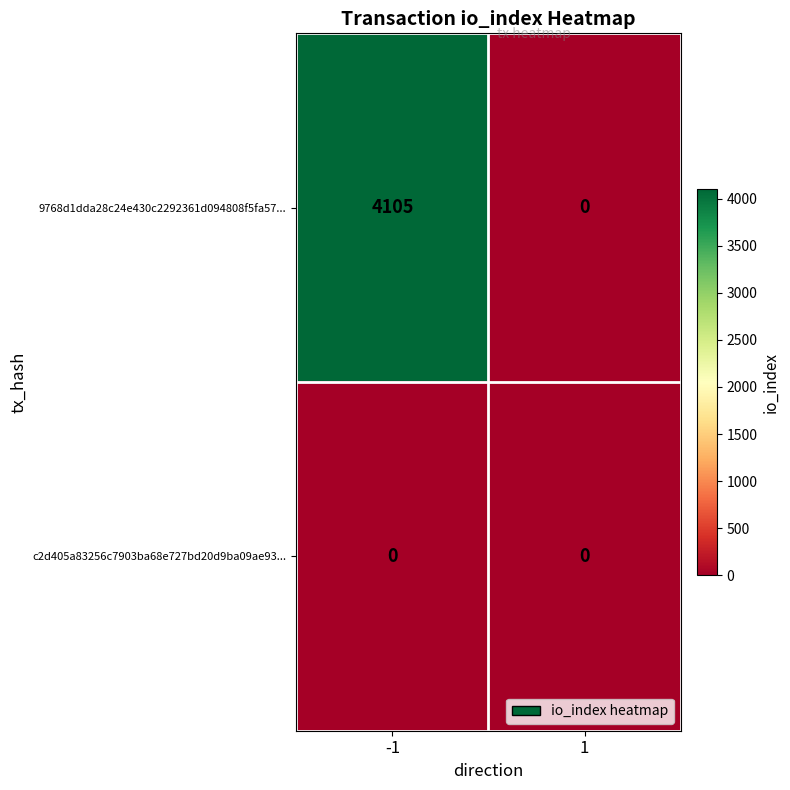

At how many categories does at least one series exceed 2920?

1